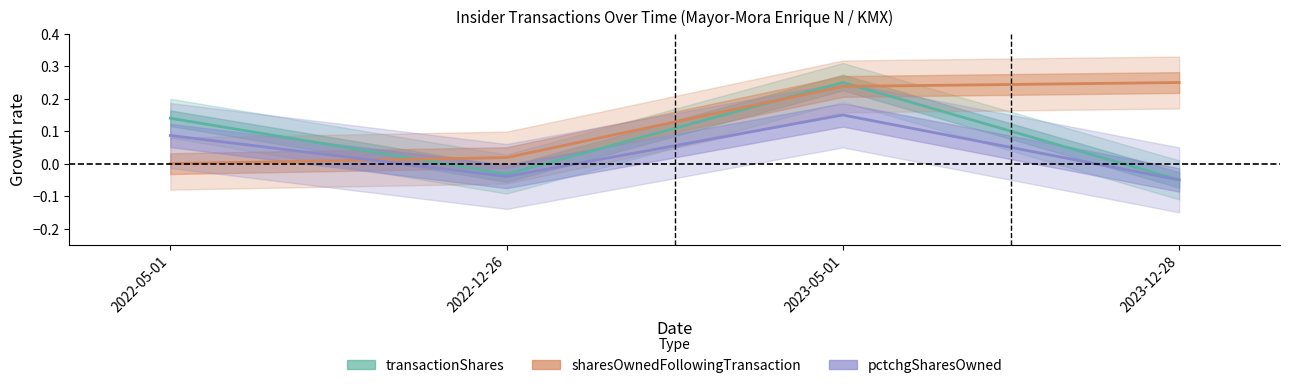

What is the label of the 4th point from the right?

2022-05-01